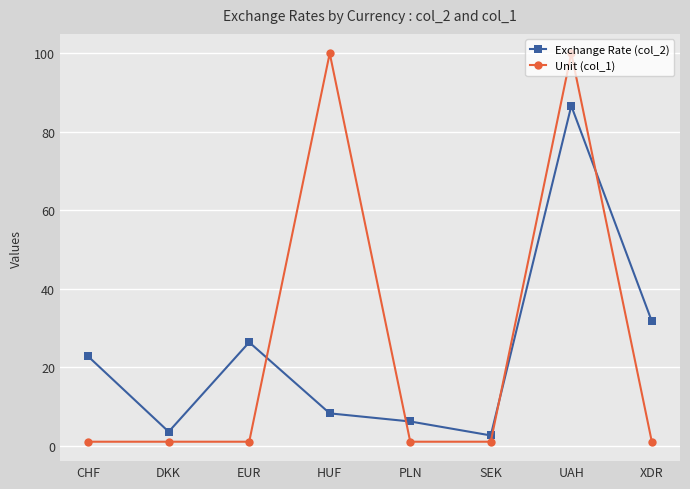

Does the chart have visible grid lines?

Yes